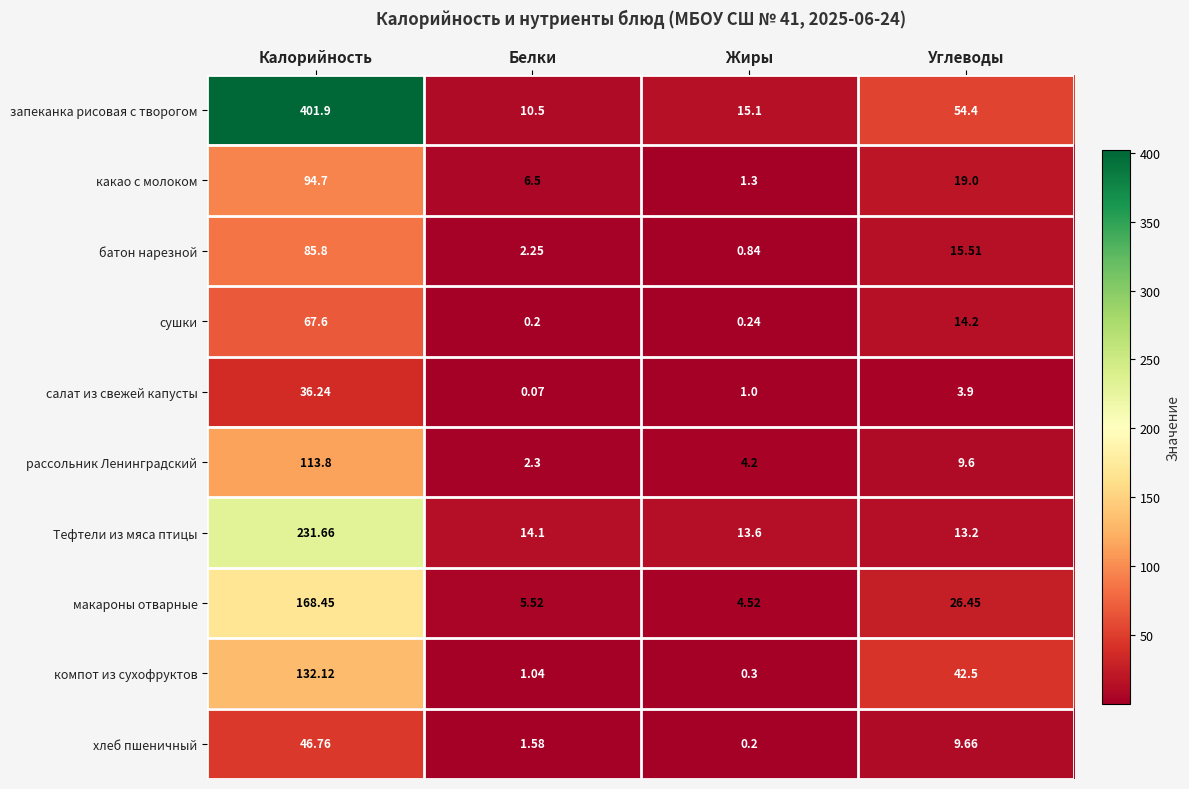

Where does the какао с молоком series first go above 19?

Калорийность